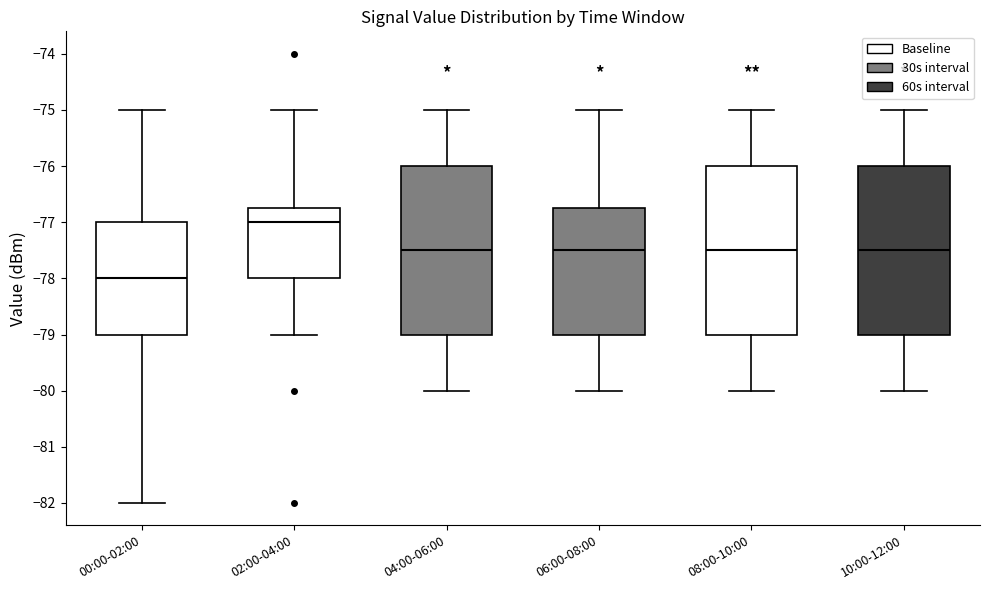

Reading left to right, read every box against the y-axis: the position of its median line, the range the box covers, and the ends of its whiskers. The values are not printed on the chart, so give them approximately, as read against the axis.

00:00-02:00: median -78.0, box -79.0 to -77.0, whiskers -82.0 to -75.0
02:00-04:00: median -77.0, box -78.0 to -76.7, whiskers -79.0 to -75.0
04:00-06:00: median -77.5, box -79.0 to -76.0, whiskers -80.0 to -75.0
06:00-08:00: median -77.5, box -79.0 to -76.7, whiskers -80.0 to -75.0
08:00-10:00: median -77.5, box -79.0 to -76.0, whiskers -80.0 to -75.0
10:00-12:00: median -77.5, box -79.0 to -76.0, whiskers -80.0 to -75.0